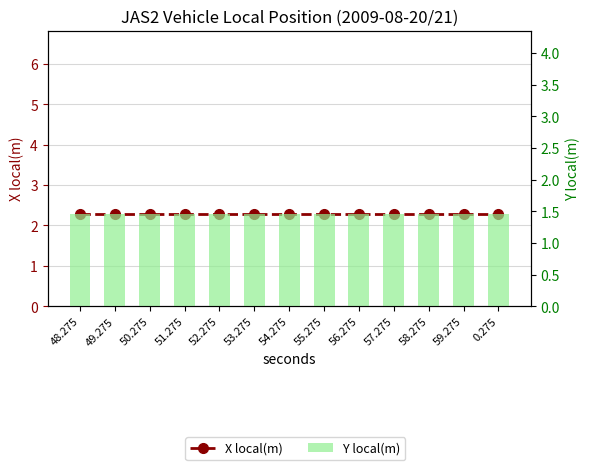

What are all the series names shown in the legend?

X local(m), Y local(m)